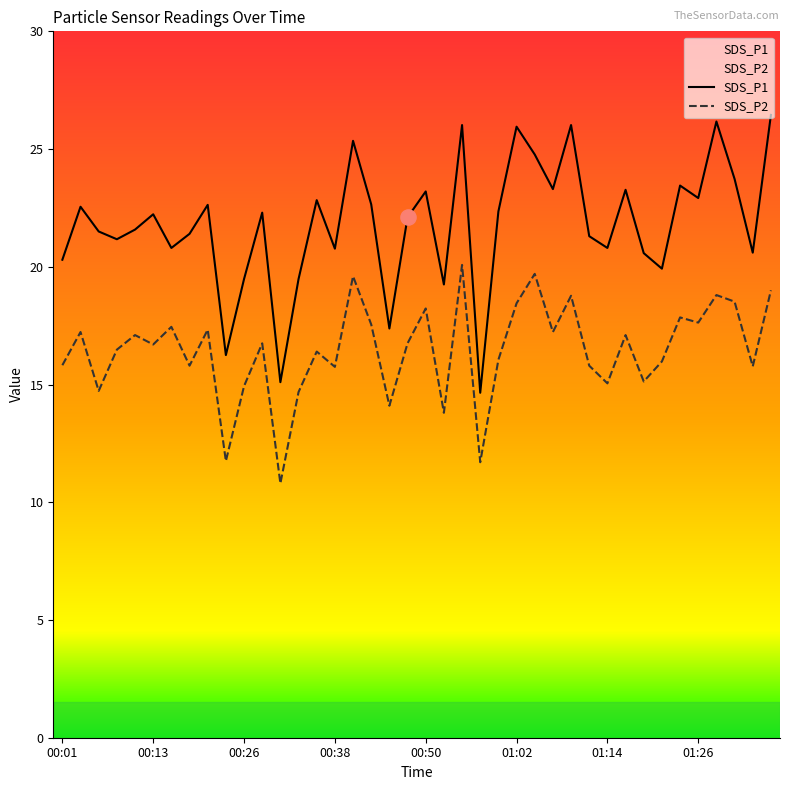

Which series has the largest total across all categories?

SDS_P1